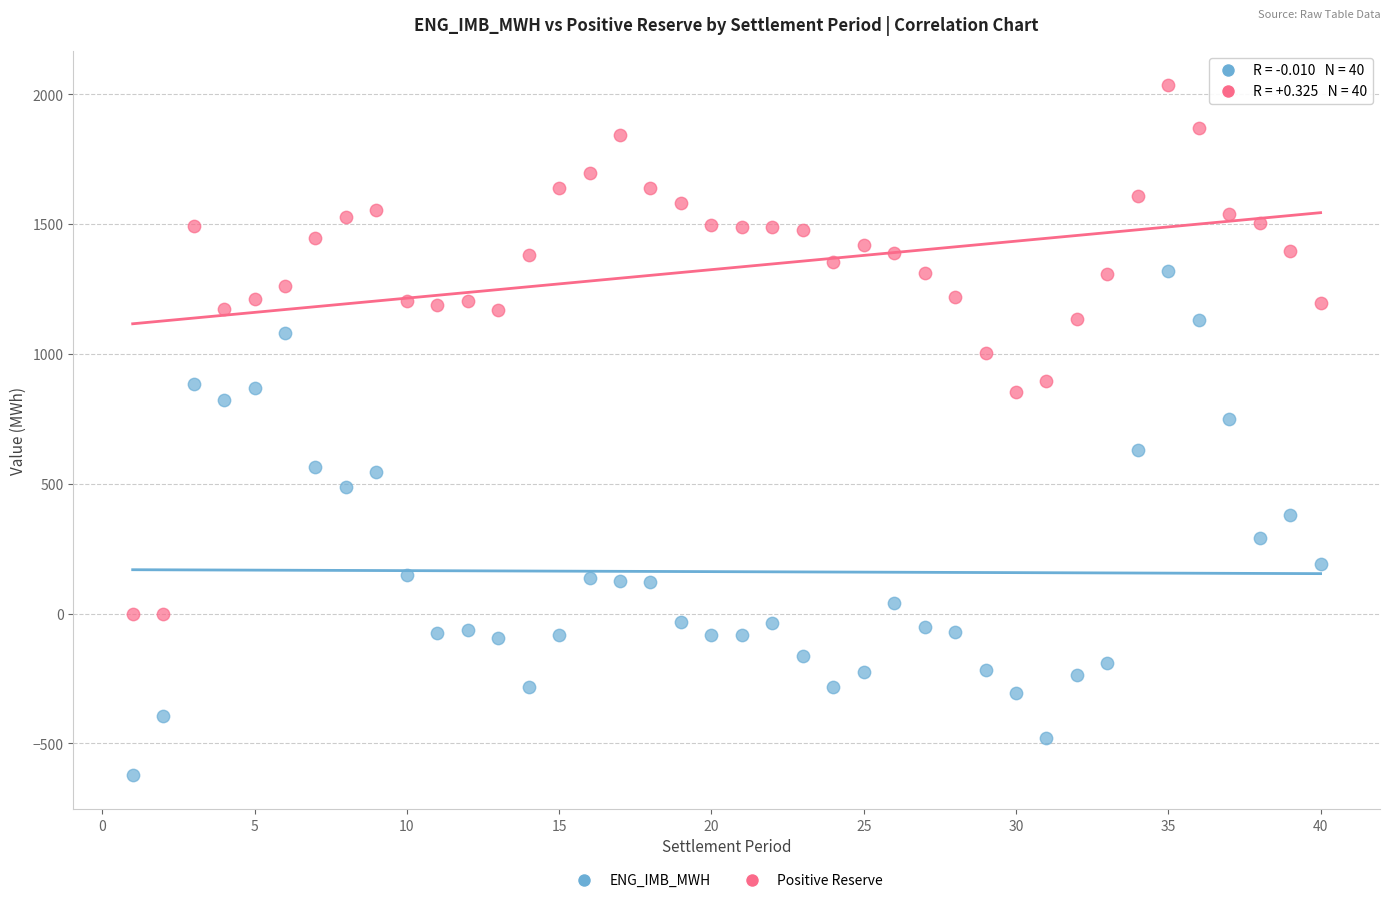

Which series contains the lowest Y value?

ENG_IMB_MWH